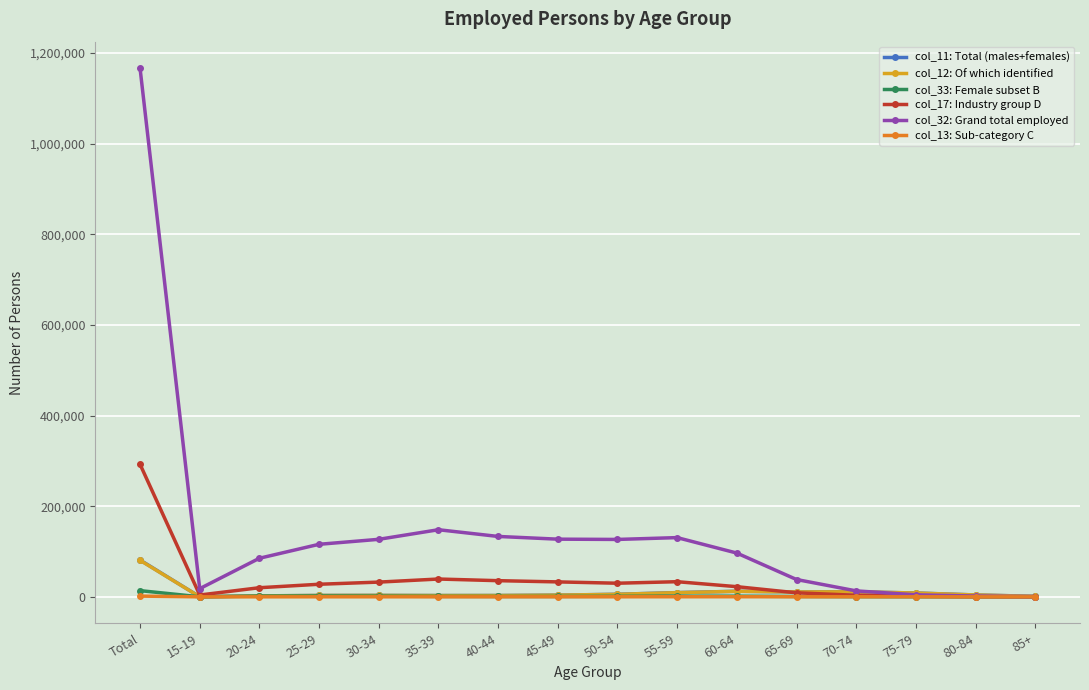

What is the label of the 7th point from the right?

55-59